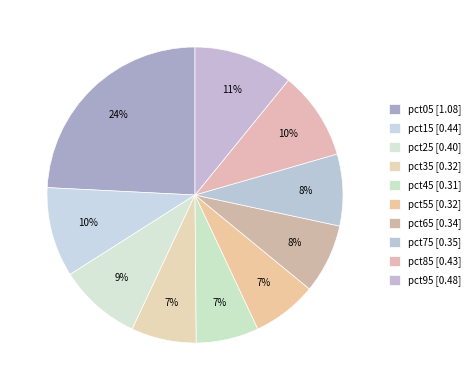

Combined, do pct25 and pct05 account for over 50%?

No